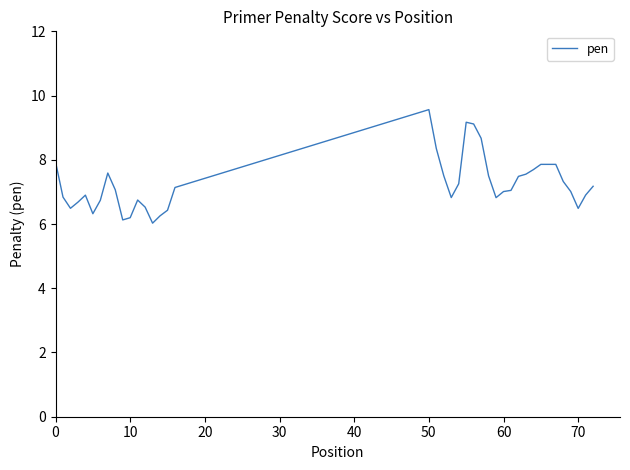

What is the difference between the maximum and minimum values?

3.5